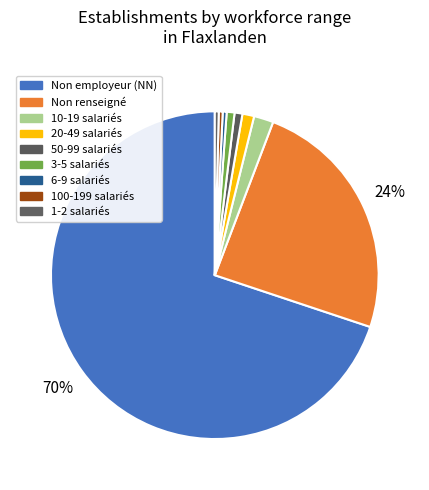

How many slices are in this pie chart?

9